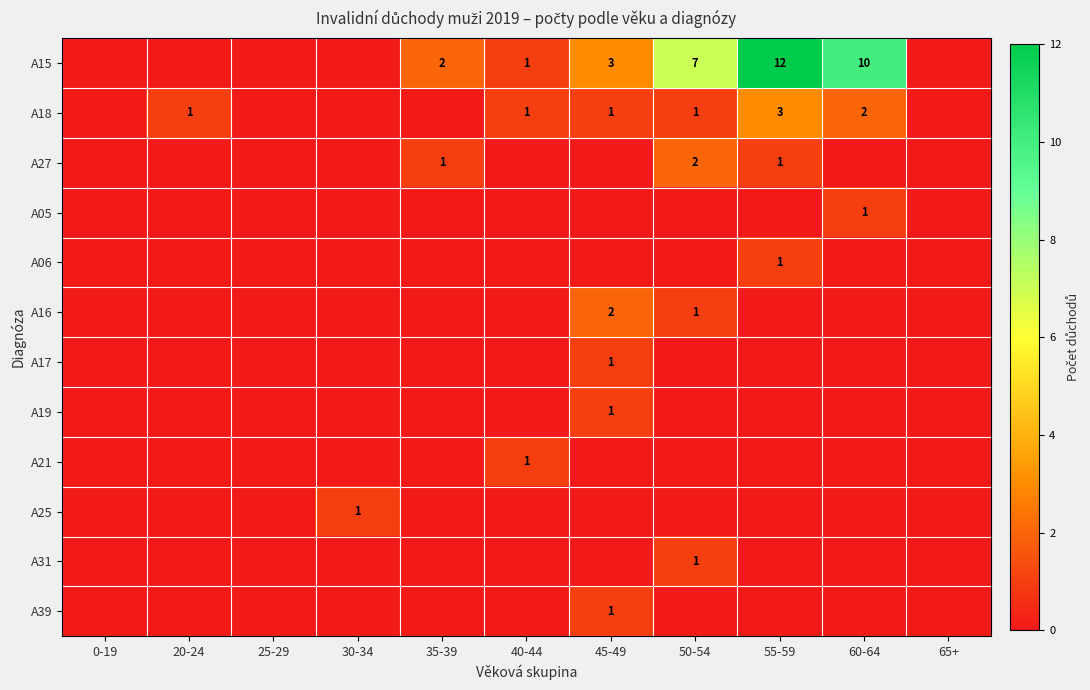

True or false: A06 has a value of 2 at 55-59.

False